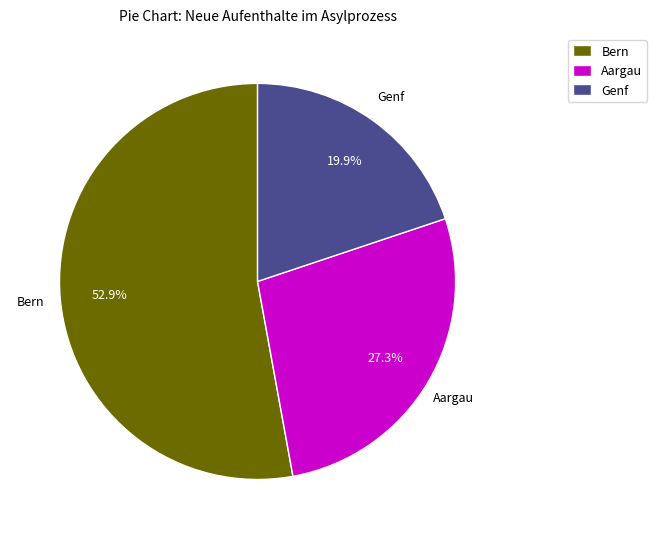

Which slice is the largest?

Bern